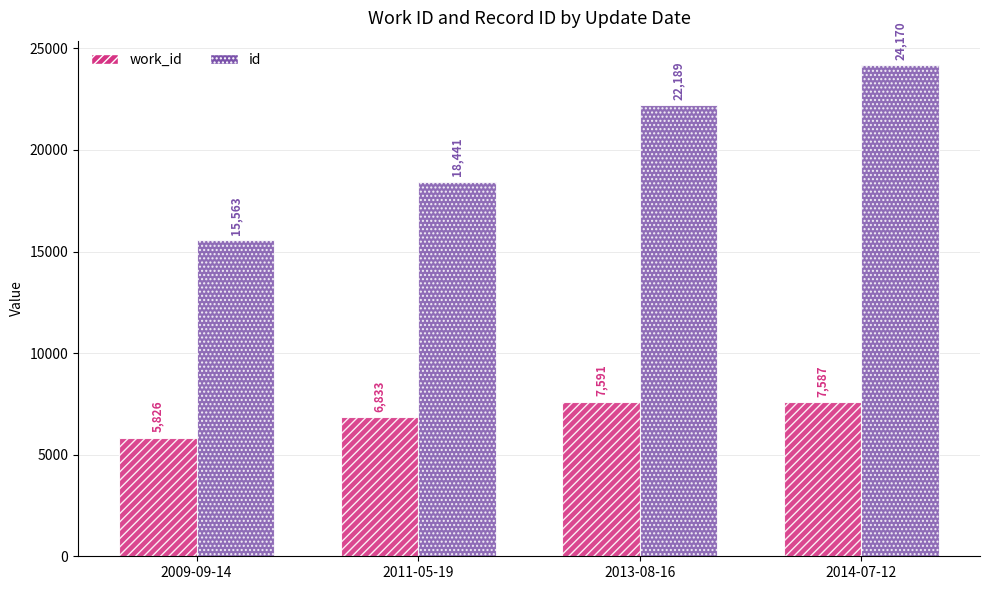

What is the average value of the id series?

20091